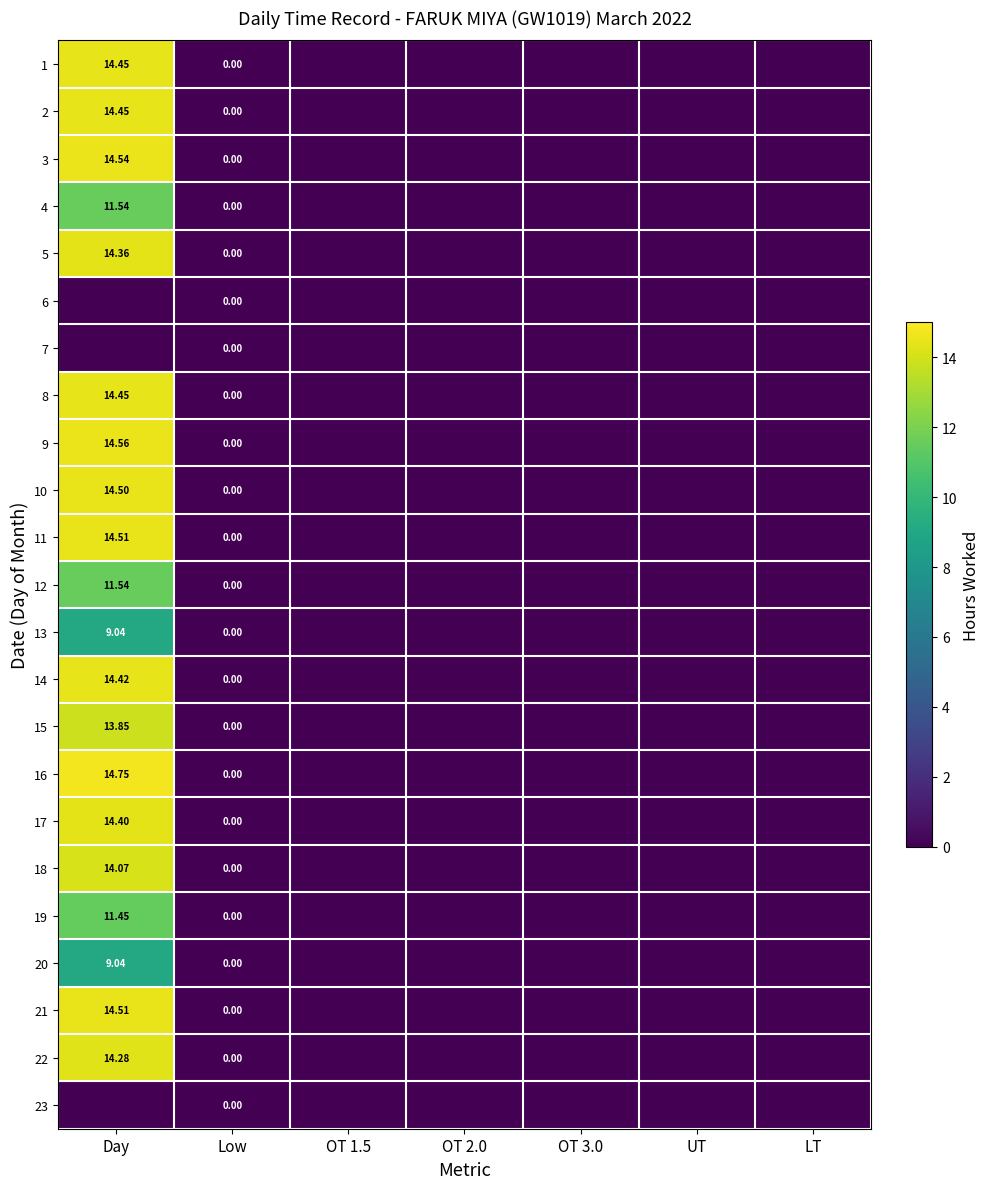

At which category does the chart reach its peak across all series?

Day